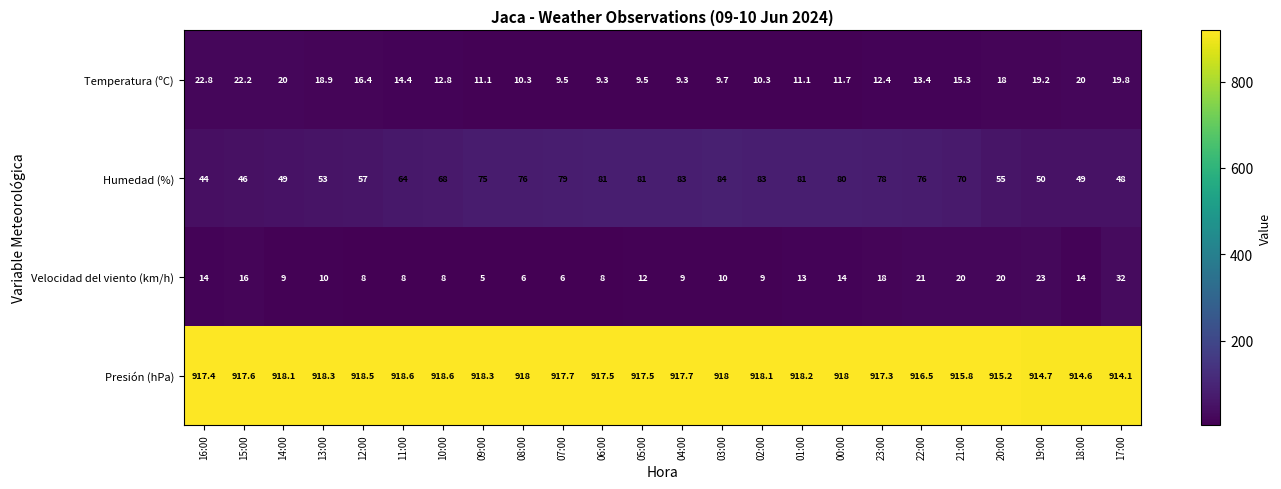

True or false: Humedad (%) has a value of 115.5 at 03:00.

False